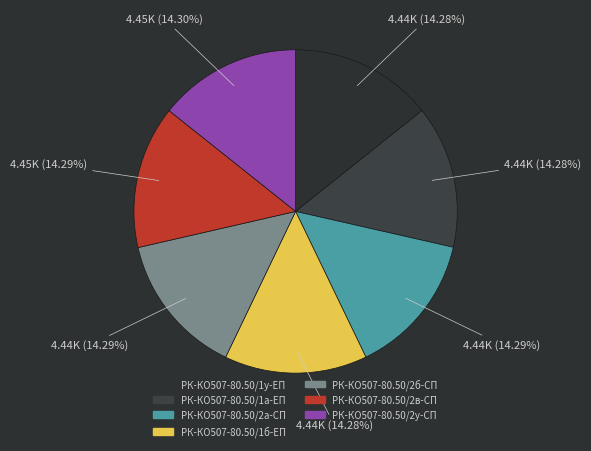

Is it true that РК-КО507-80.50/1а-ЕП is 14% of the pie?

True